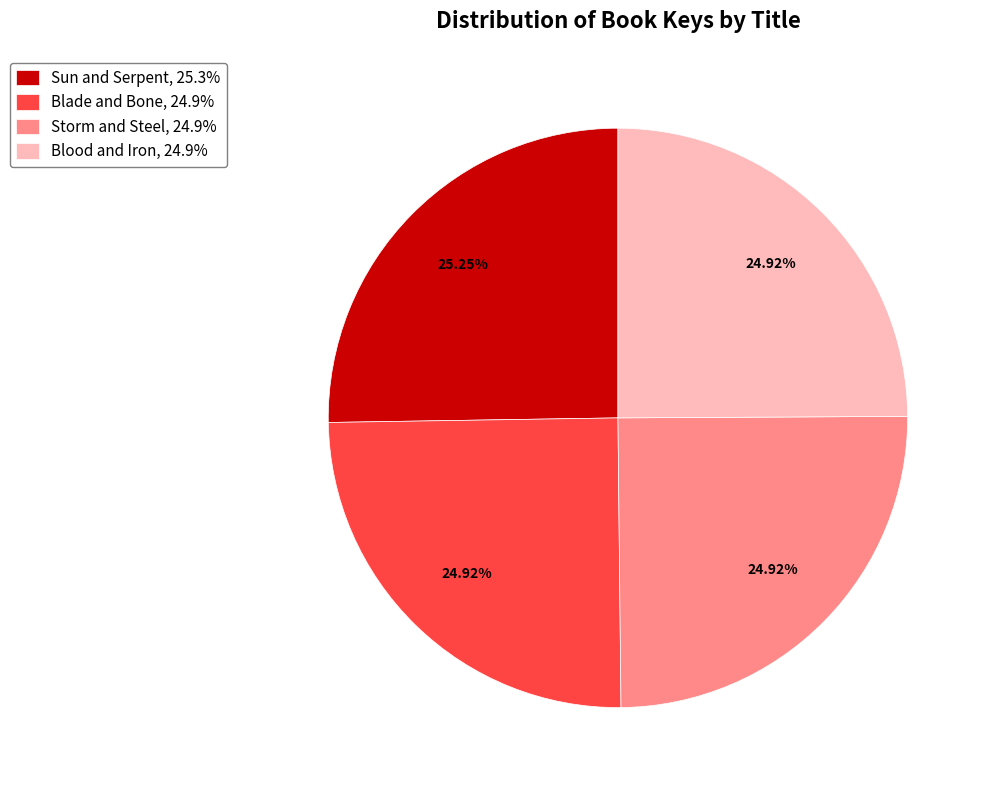

Does any single category account for the majority?

No